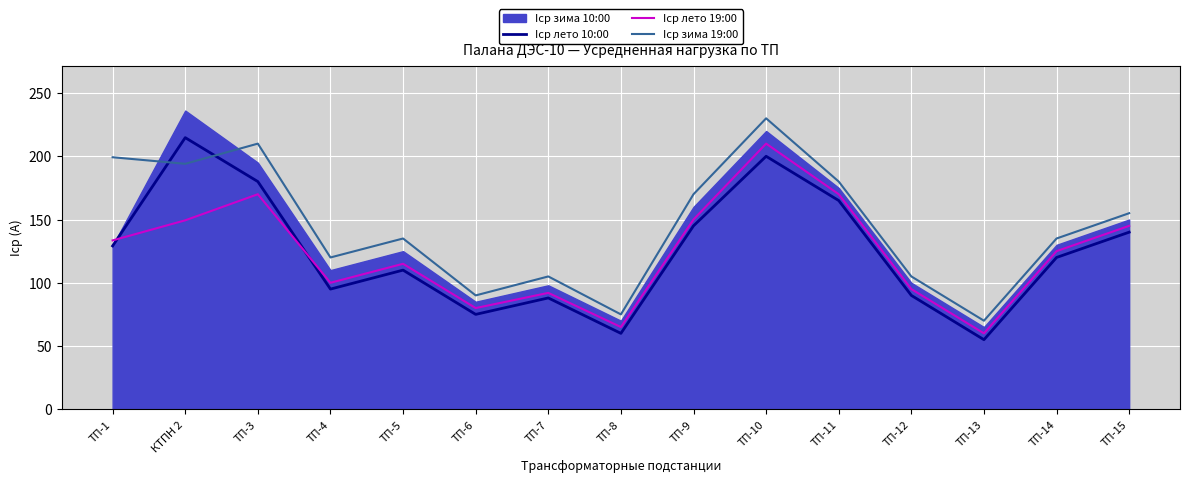

Which series has the largest total across all categories?

Iср зима 19:00